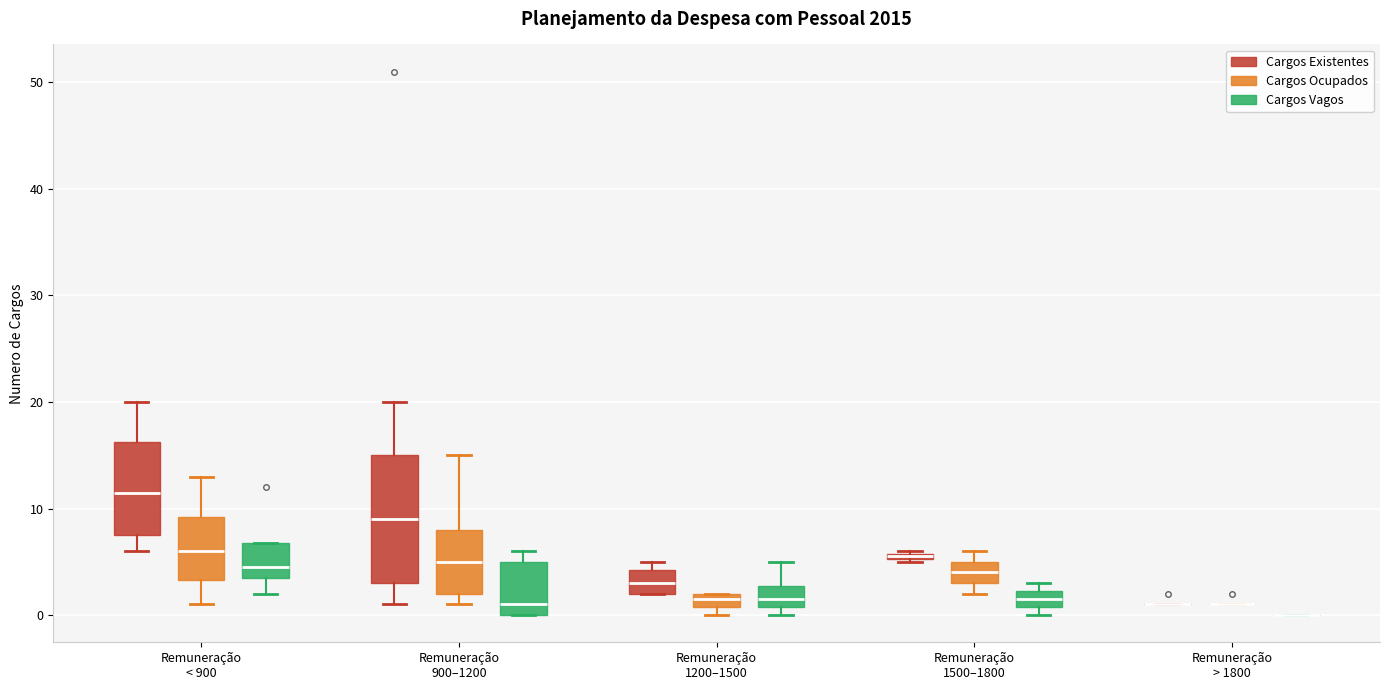

Where does the median line of the box for Remuneração < 900 (Cargos Vagos) sit on the y-axis? The values are not printed on the chart, so give them approximately, as read against the axis.

5